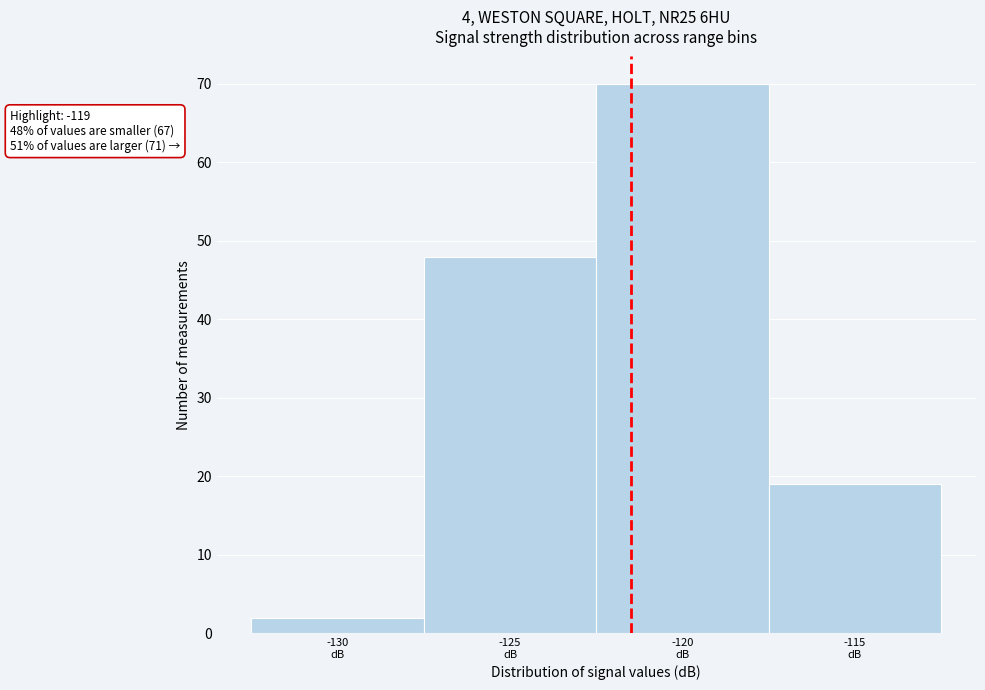

Reading right to left, list all the values displayed in this chart.

19	70	48	2